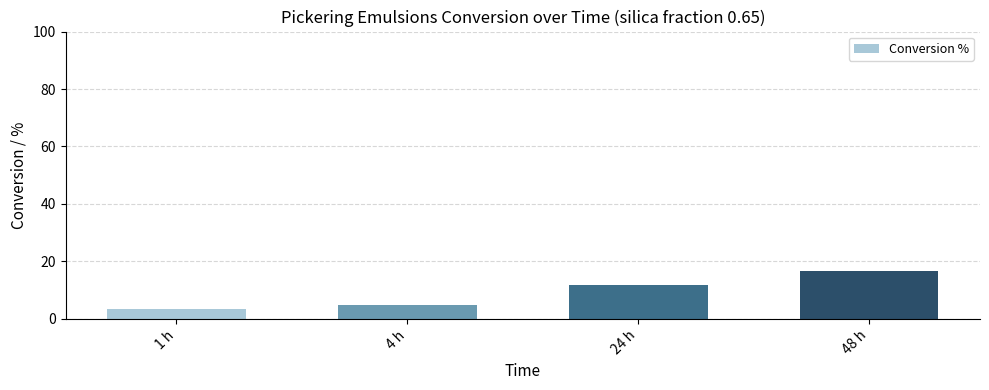

At which category does the chart reach its minimum across all series?

1 h